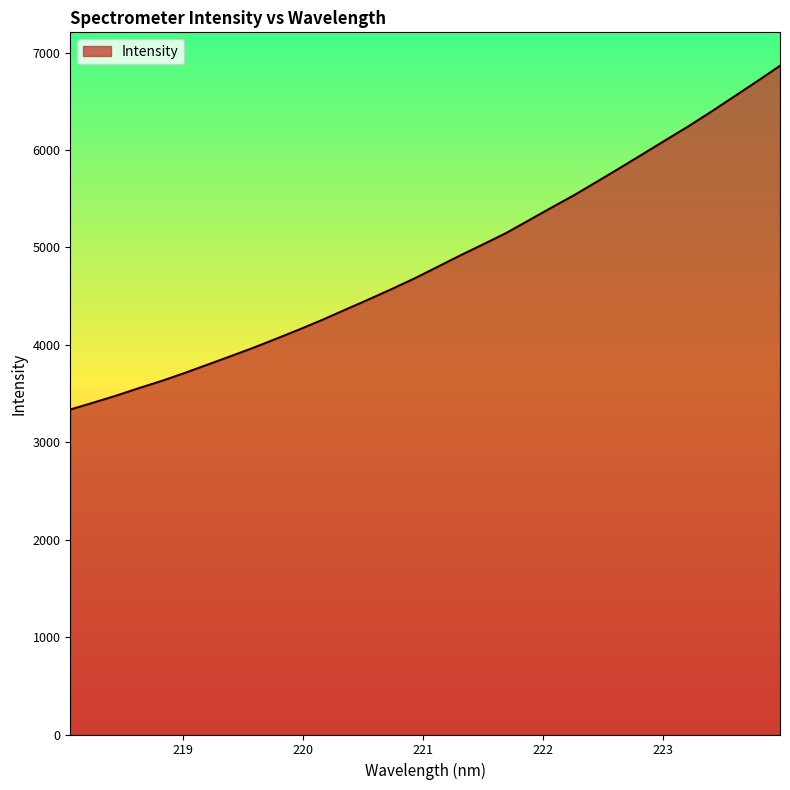

How many lines are shown in the chart?

1